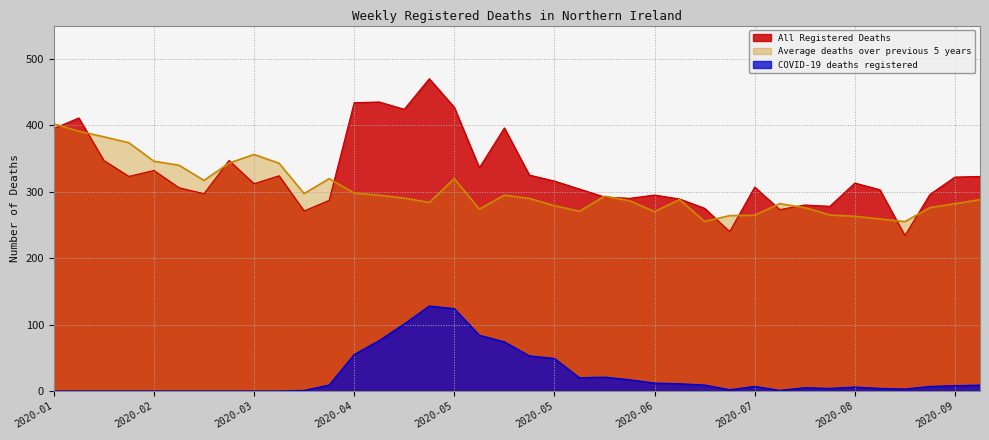

Reading right to left, extract all data points from this chart.

All Registered Deaths: 323.0	322.0	296.0	234.0	303.0	313.0	278.0	280.0	273.0	307.0	240.0	275.0	289.0	295.0	290.0	292.0	304.0	316.0	325.0	396.0	336.0	427.0	470.0	424.0	435.0	434.0	287.0	271.0	324.0	312.0	347.0	297.0	306.0	332.0	323.0	347.0	411.0	395.0
Average deaths over previous 5 years: 288.0	282.0	276.0	255.0	259.0	263.0	265.0	276.0	282.0	264.6	264.0	255.2	288.2	270.0	286.4	293.2	270.6	279.0	289.8	294.8	273.8	319.6	283.8	290.4	294.6	298.0	319.6	297.2	342.8	356.0	343.0	317.0	339.8	345.8	373.6	382.6	391.0	402.0
COVID-19 deaths registered: 9.0	8.0	7.0	3.0	4.0	6.0	4.0	5.0	1.0	7.0	2.0	9.0	11.0	12.0	17.0	21.0	20.0	49.0	53.0	74.0	84.0	124.0	128.0	101.0	76.0	55.0	9.0	1.0	0.0	0.0	0.0	0.0	0.0	0.0	0.0	0.0	0.0	0.0